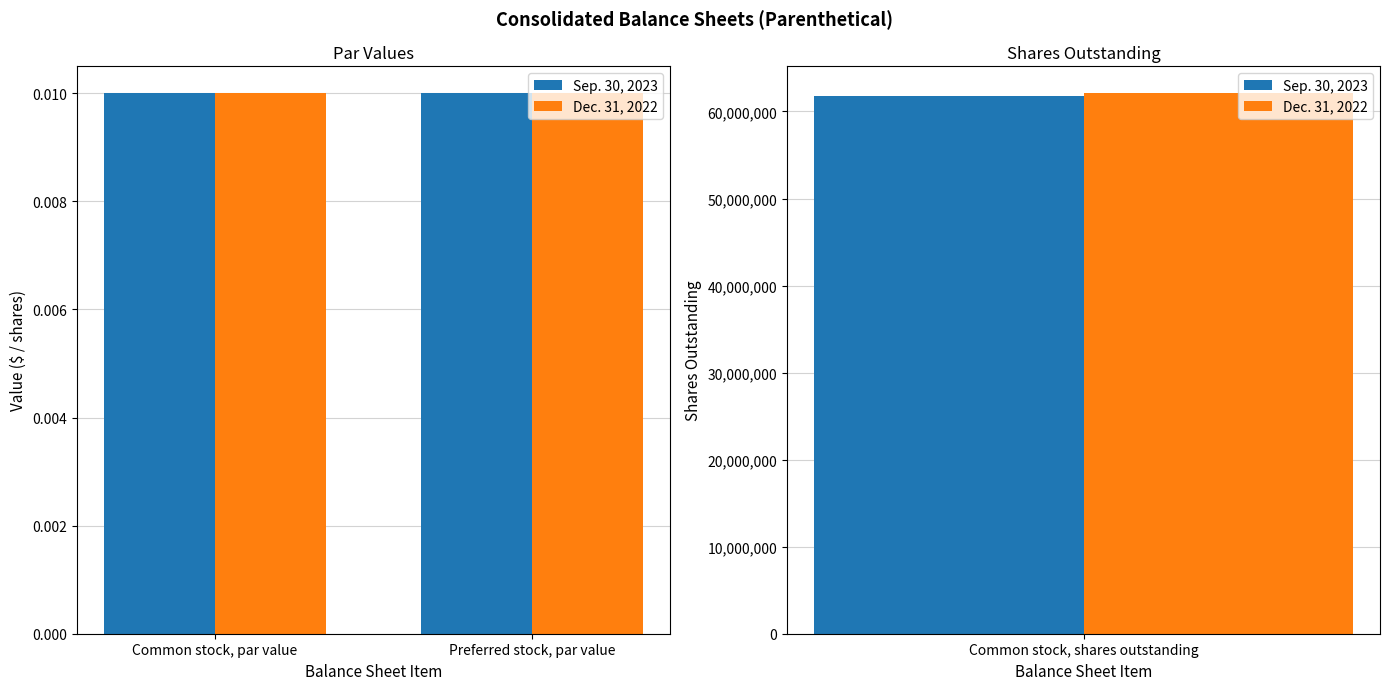

How many groups of bars are there?

3